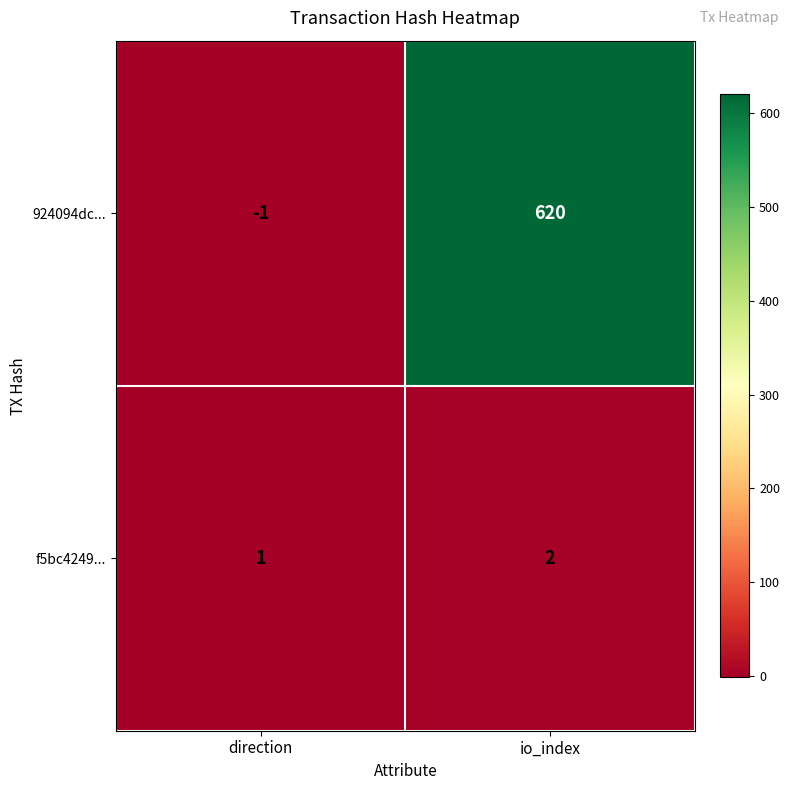

Reading left to right, what are all the values shown in this chart?

924094dc...: -1	620
f5bc4249...: 1	2